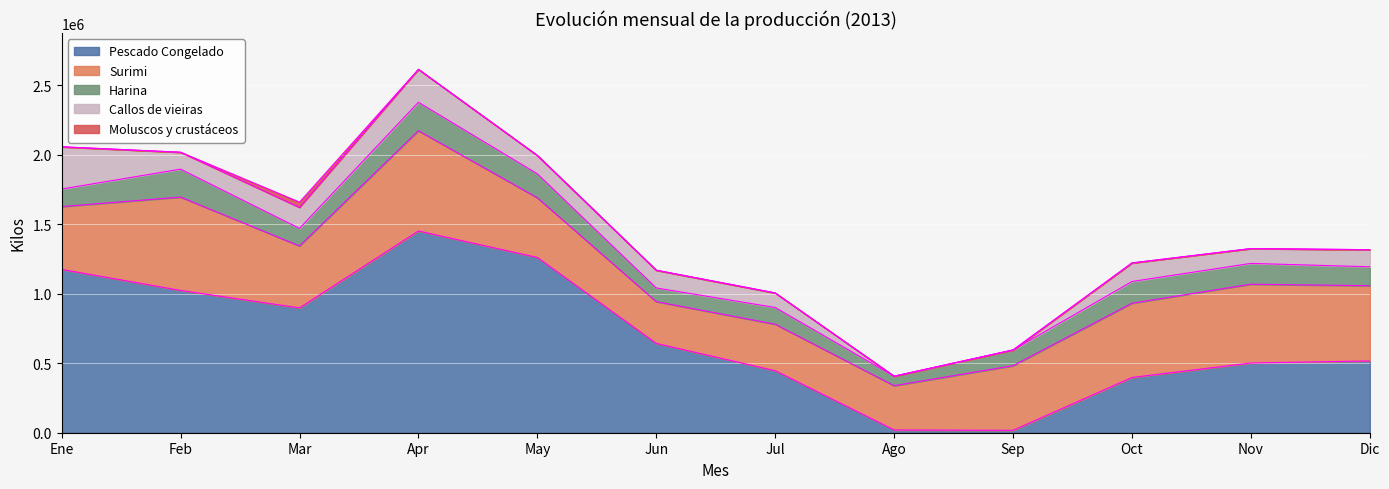

What is the difference between the highest and lowest values at Jun?

642086